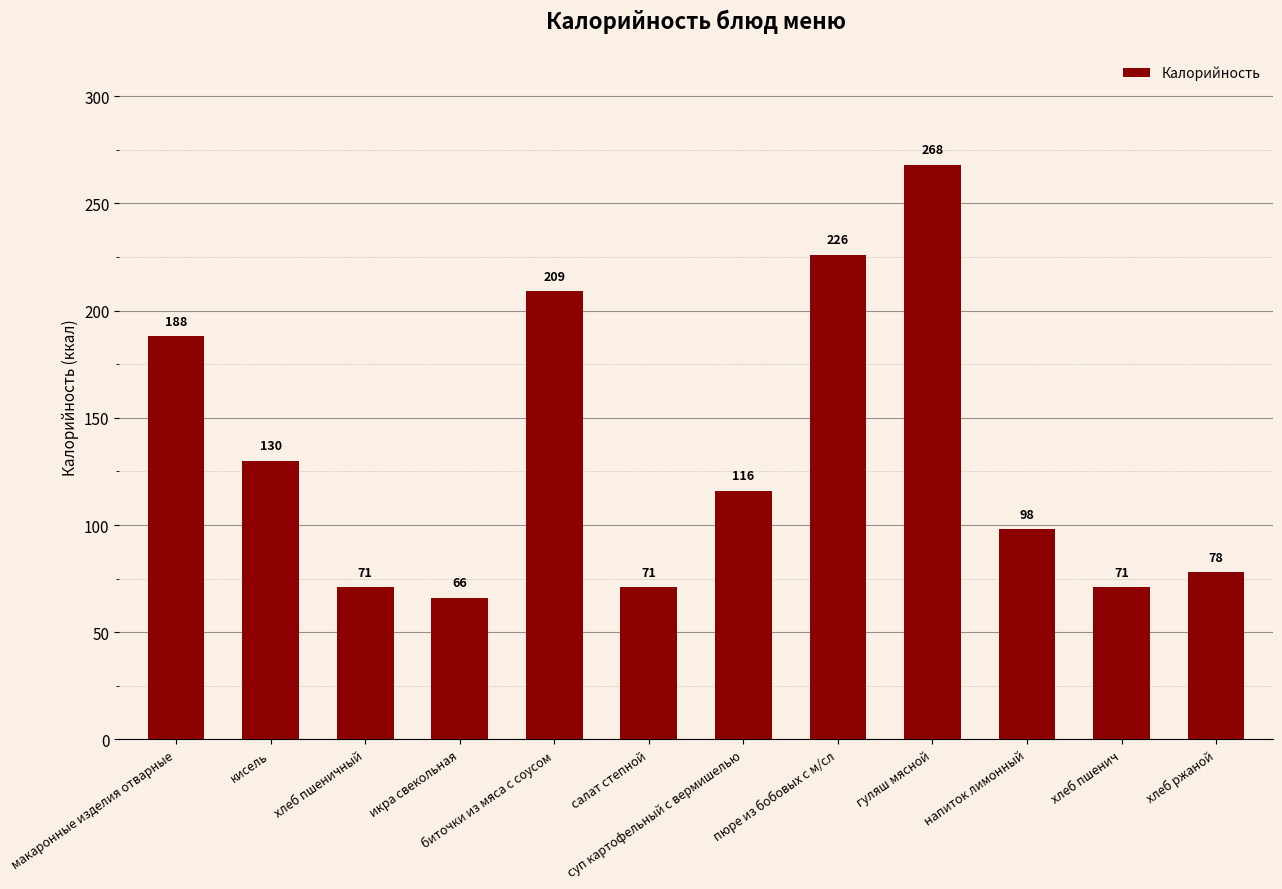

Reading right to left, list all the values displayed in this chart.

78	71	98	268	226	116	71	209	66	71	130	188